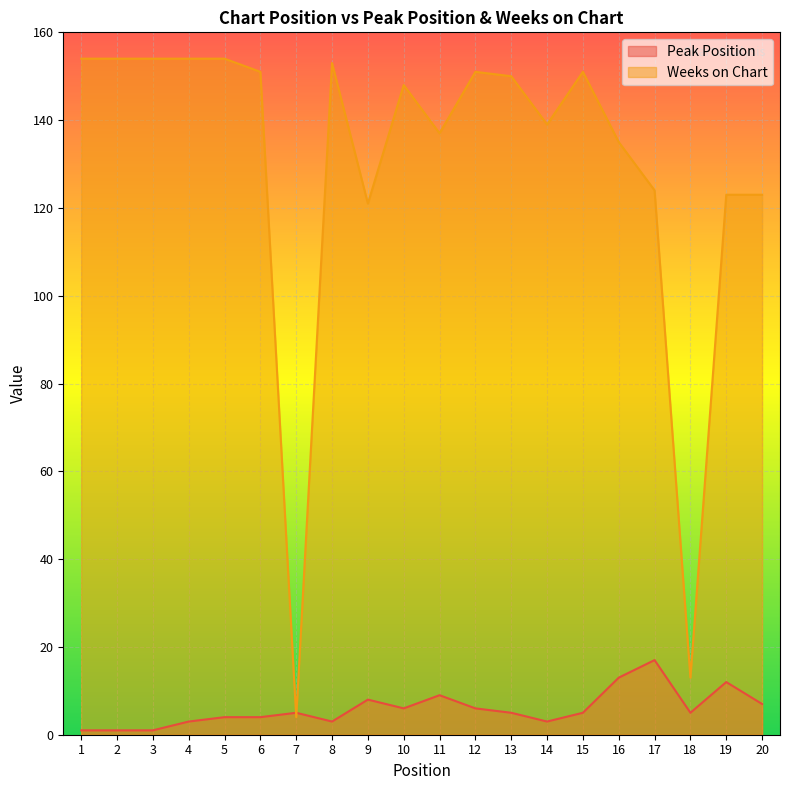

Where is the first local maximum for Peak Position?

7